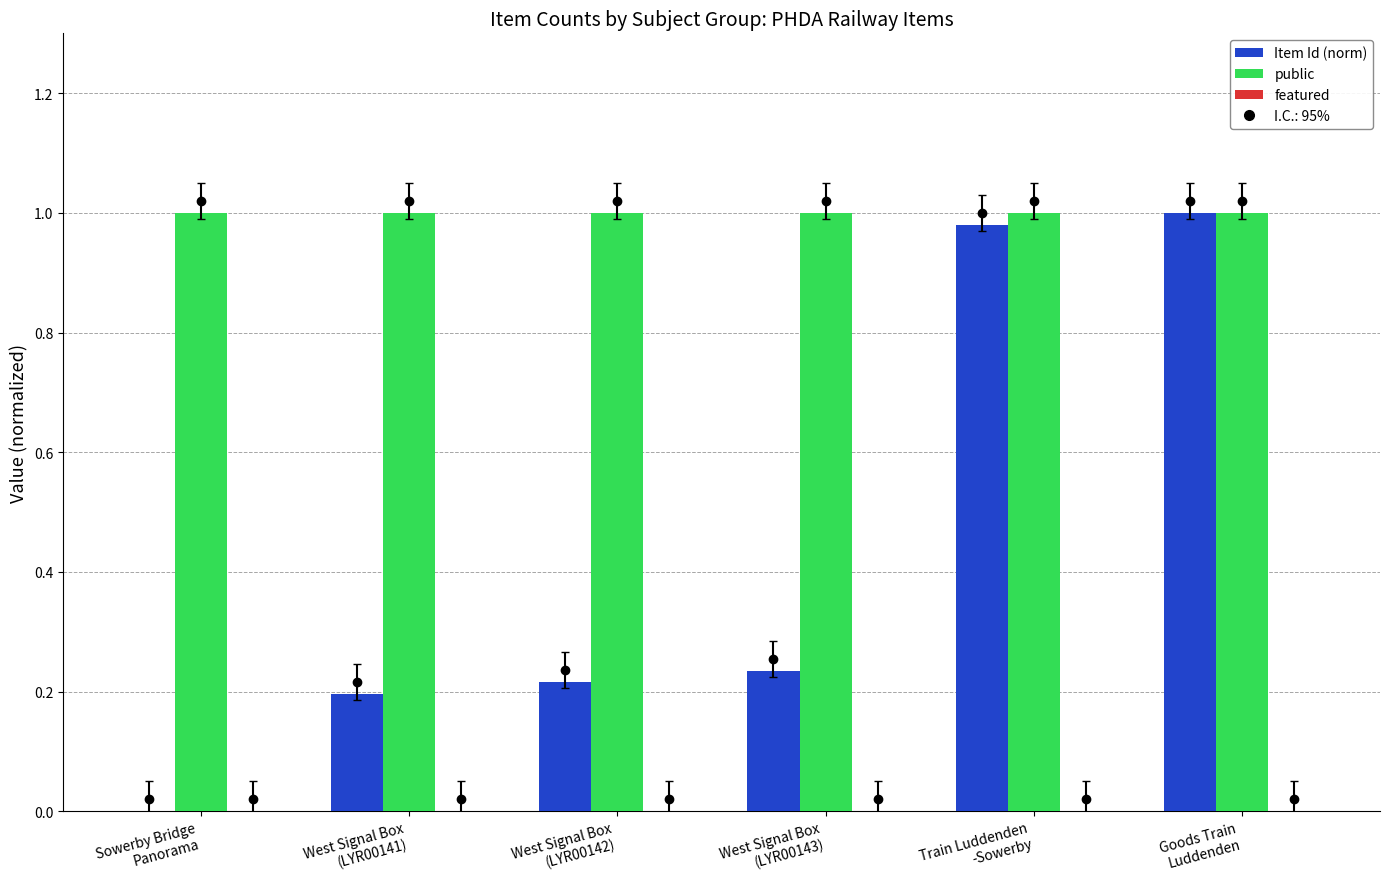

What is the sum of all public values?

6.0